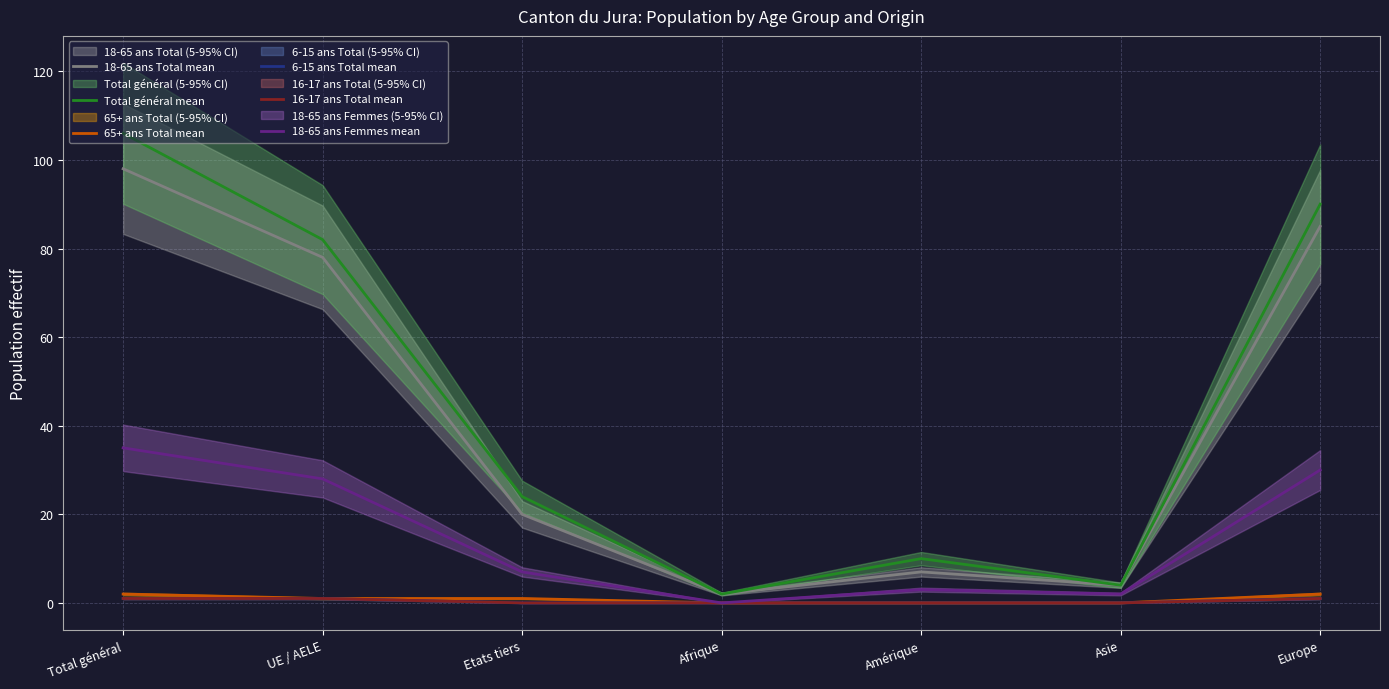

What position from the left is Amérique?

5